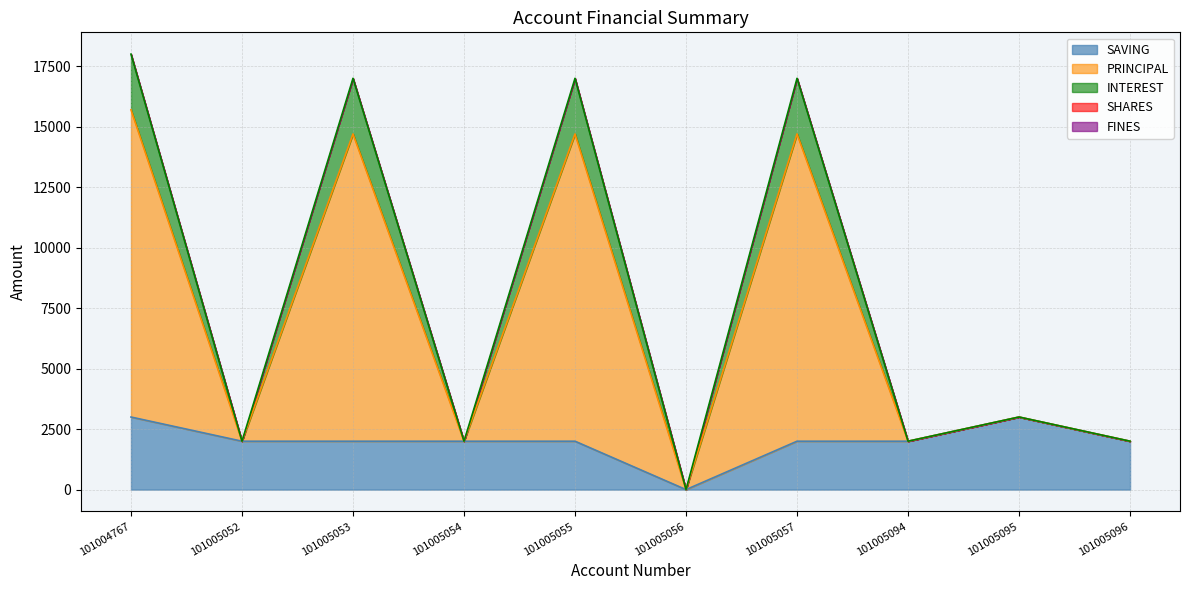

Which category has the lowest value across all series?

101005056